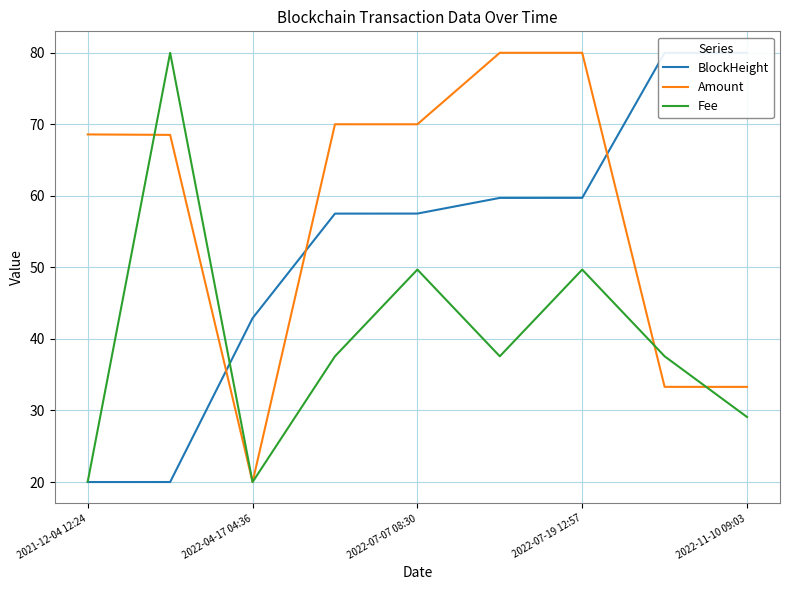

What is the lowest value of the Amount series?

20.0